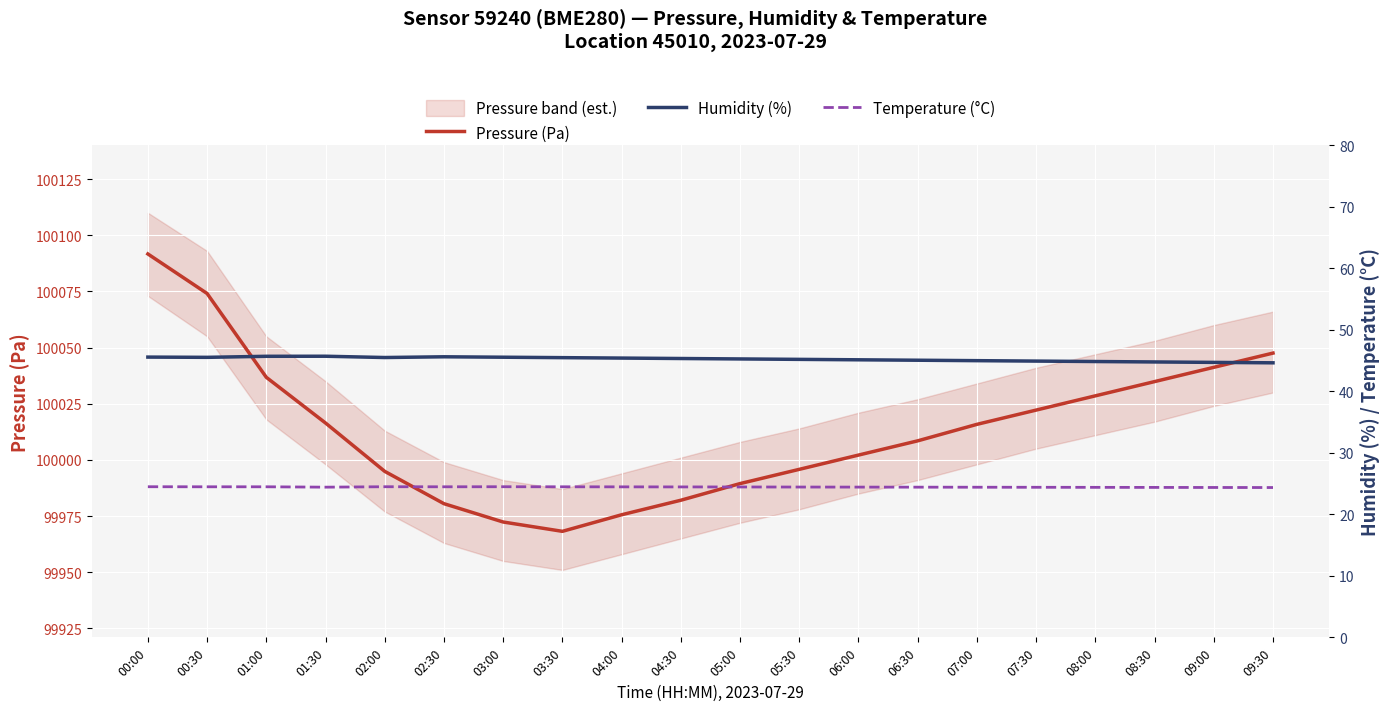

Is it true that Pressure (Pa) equals 100008.5 at 06:30?

True